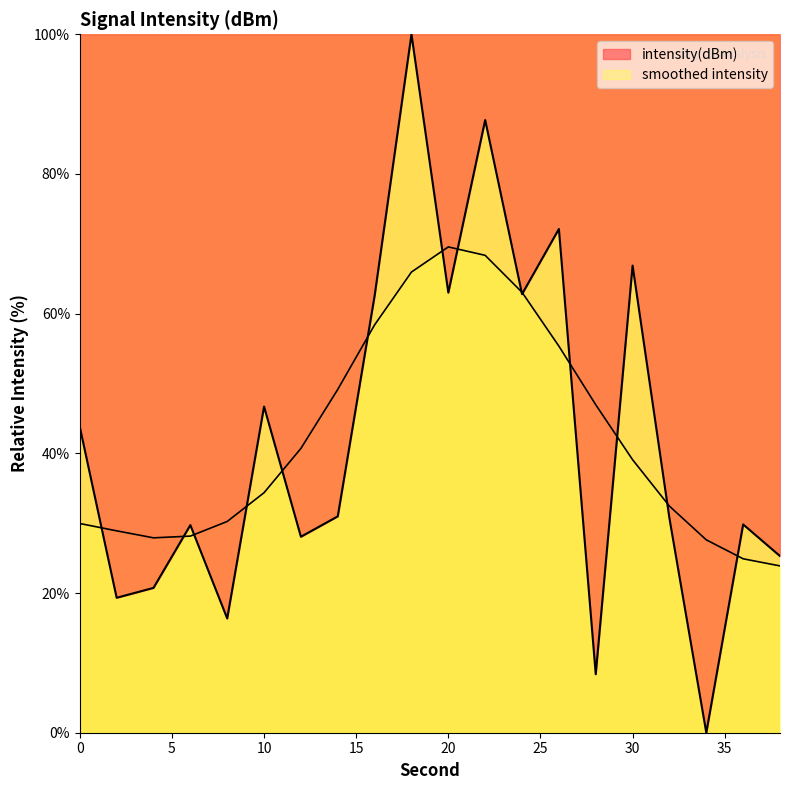

List the labels in order of value, smallest first.

34, 28, 8, 2, 4, 38, 12, 6, 36, 32, 14, 0, 10, 16, 24, 20, 30, 26, 22, 18